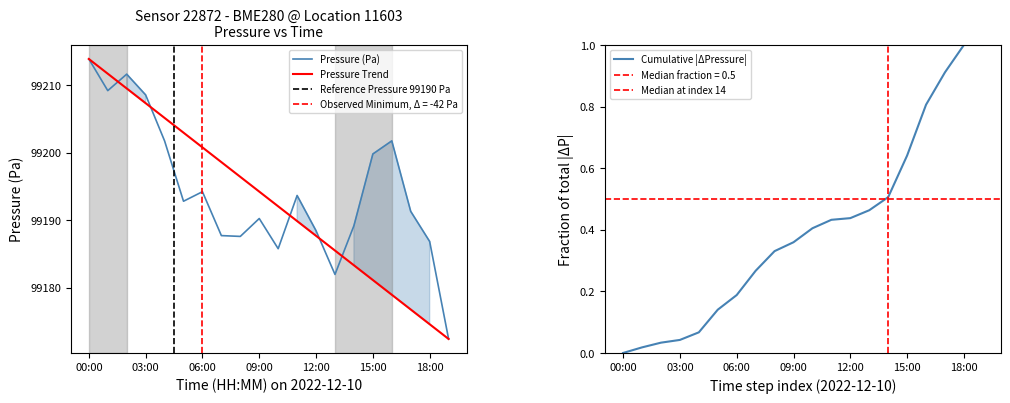

What is the lowest value of the Pressure (Pa) series?

99172.4